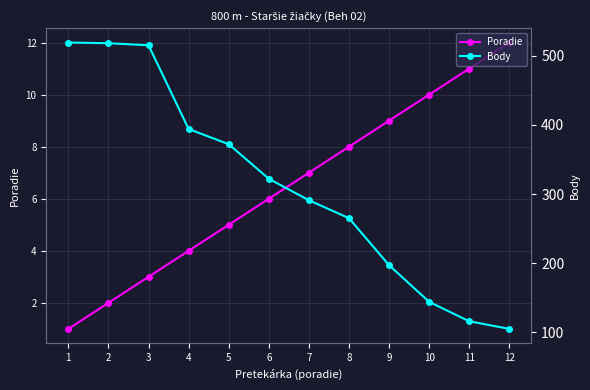

Reading left to right, transcribe all the data shown in this chart.

Poradie: 1=1	2=2	3=3	4=4	5=5	6=6	7=7	8=8	9=9	10=10	11=11	12=12
Body: 1=519	2=518	3=515	4=394	5=372	6=322	7=291	8=265	9=197	10=144	11=116	12=105